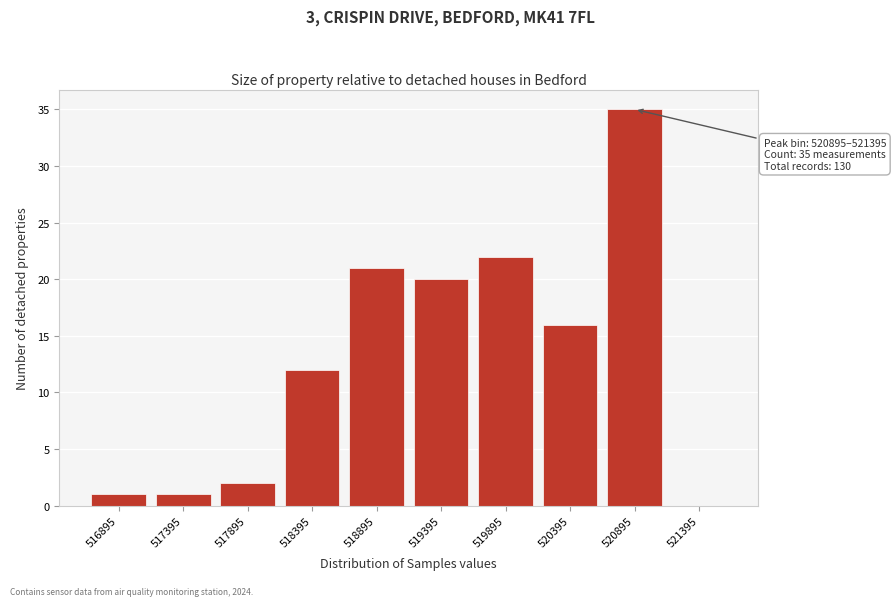

Reading left to right, extract all data points from this chart.

516895=1	517395=1	517895=2	518395=12	518895=21	519395=20	519895=22	520395=16	520895=35	521395=0